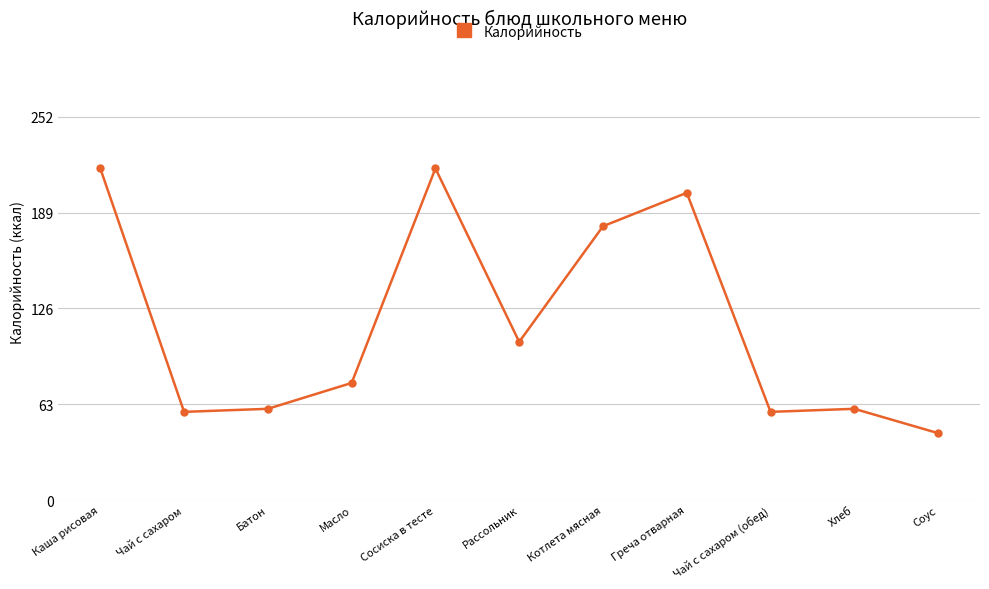

What is the difference between the maximum and minimum values?

174